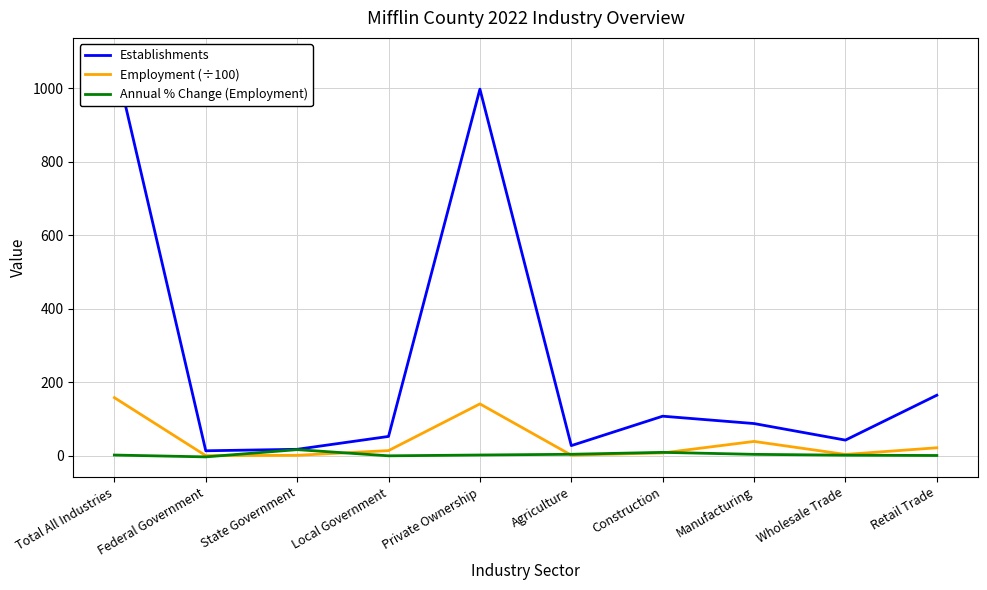

At which category does Employment (÷100) reach its first local valley?

Federal Government